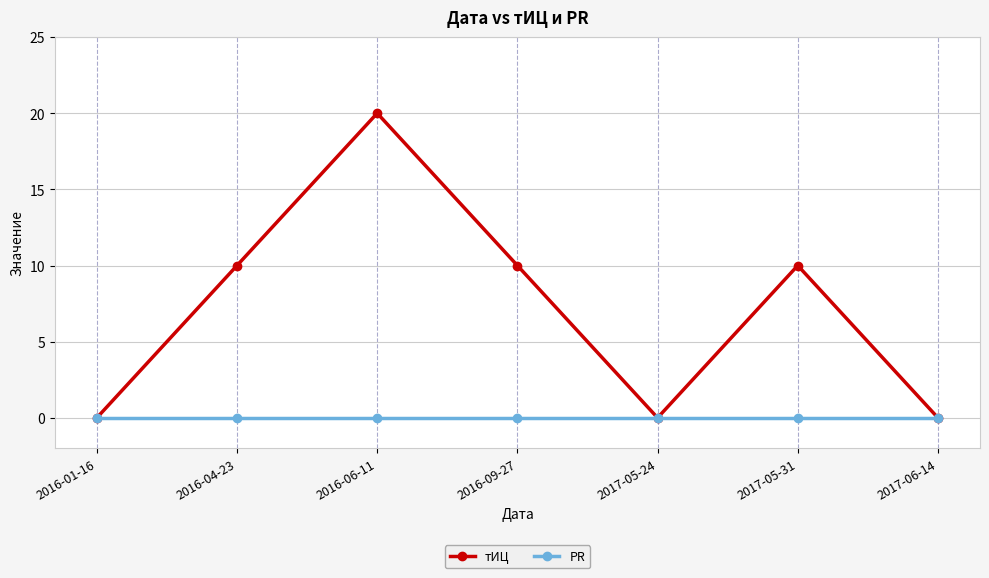

What is the spread (max minus min) of values at 2017-05-31?

10